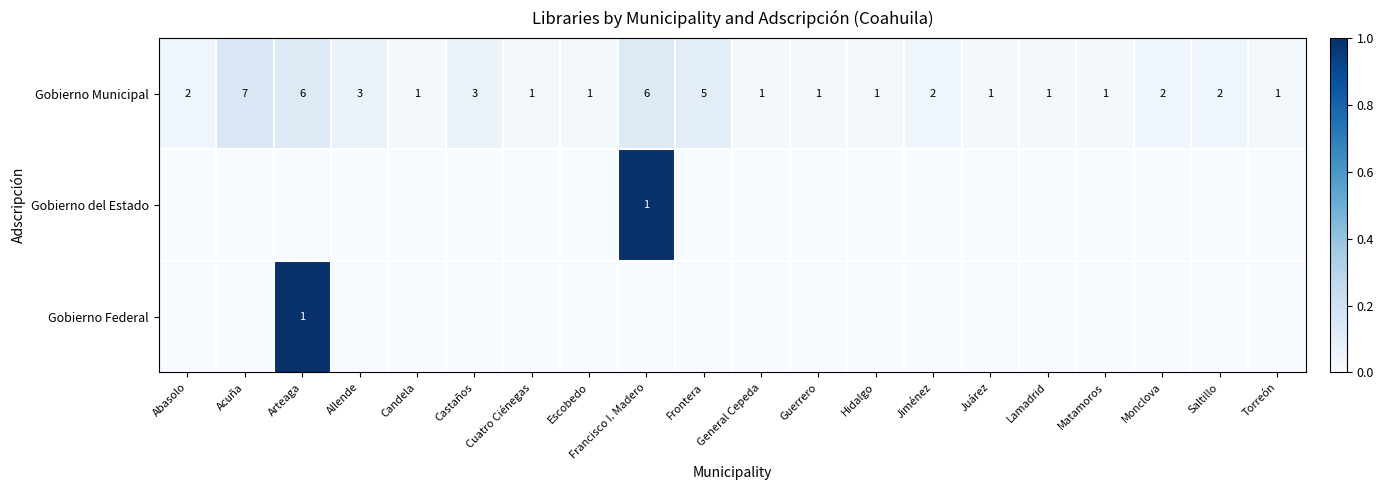

What is the sum of all Gobierno del Estado values?

1.0